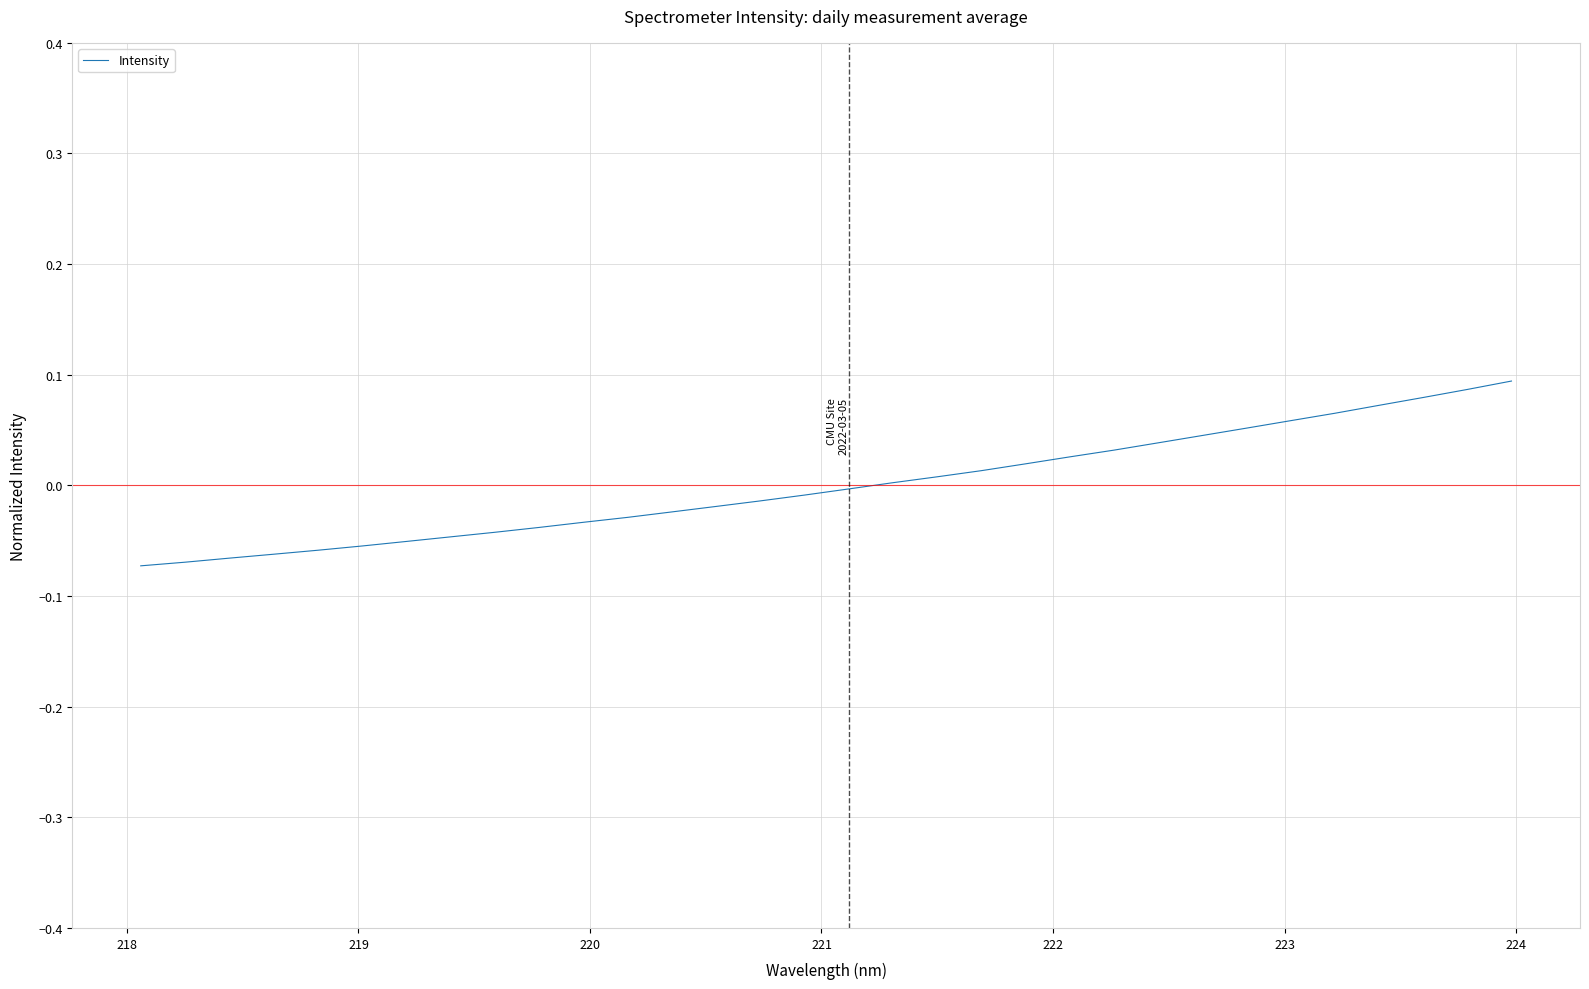

Does the chart display data point markers on the line(s)?

No